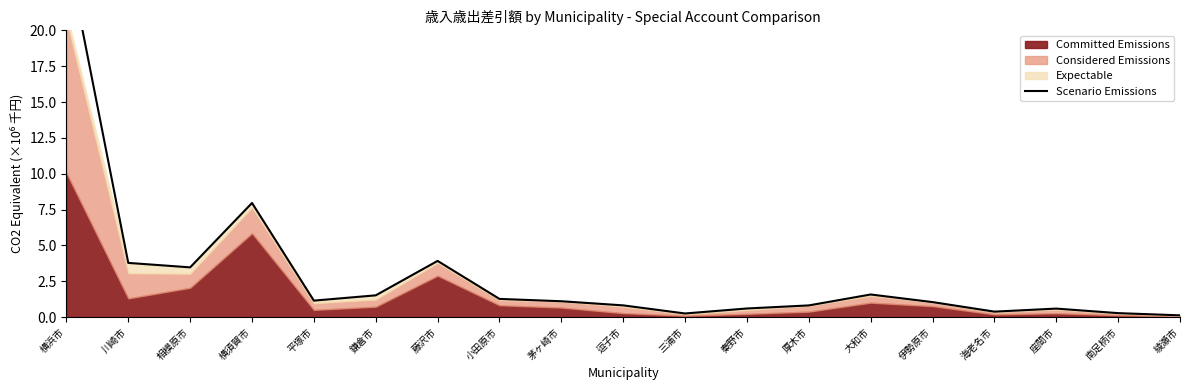

What is the difference between the values at 座間市 and 横須賀市?

7.4